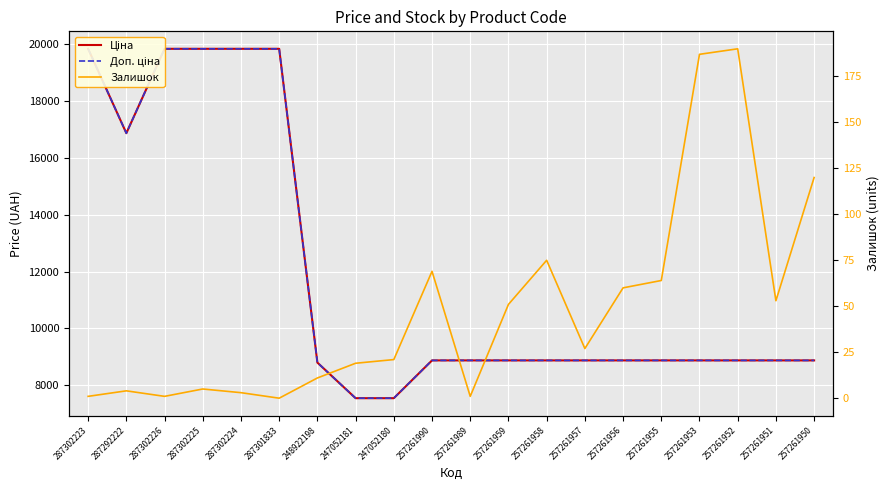

At 287302225, list the series in order from smallest to largest.

Залишок, Ціна, Доп. ціна